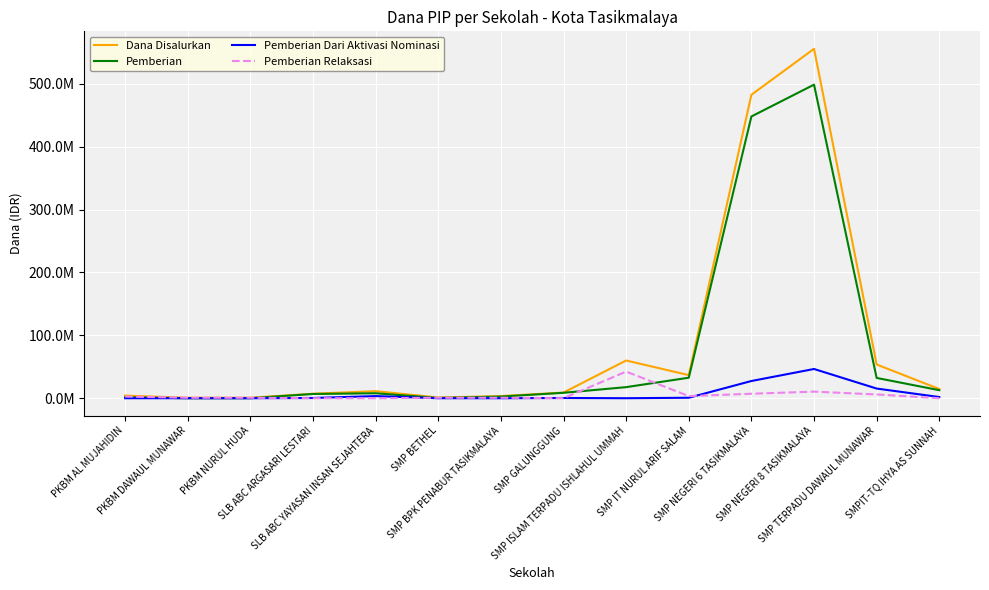

At which label is Pemberian Relaksasi closest to 21187500?

SMP NEGERI 8 TASIKMALAYA